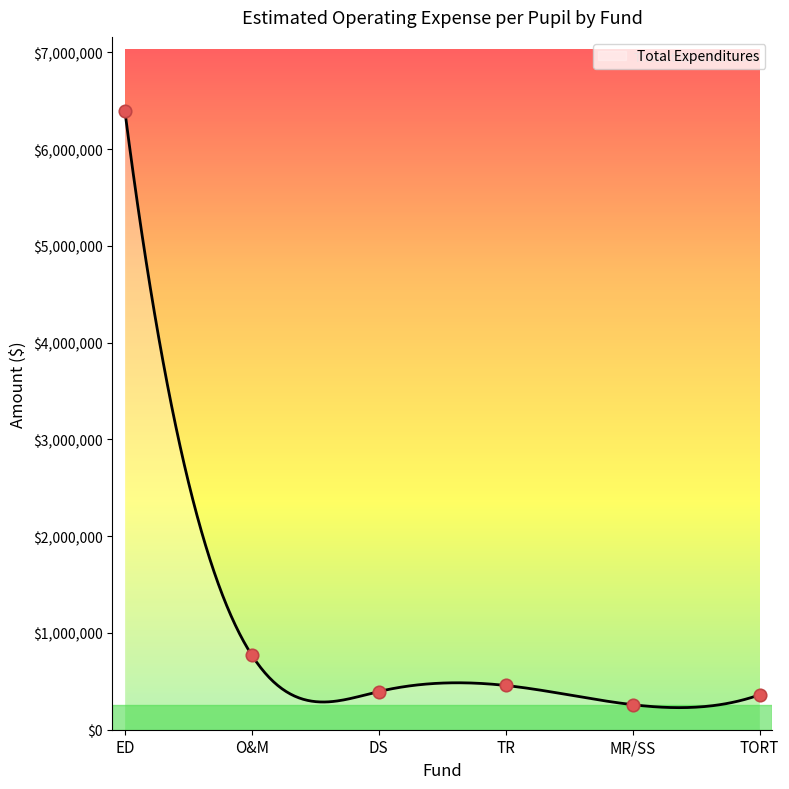

What is the change in value from TR to MR/SS?

-198520